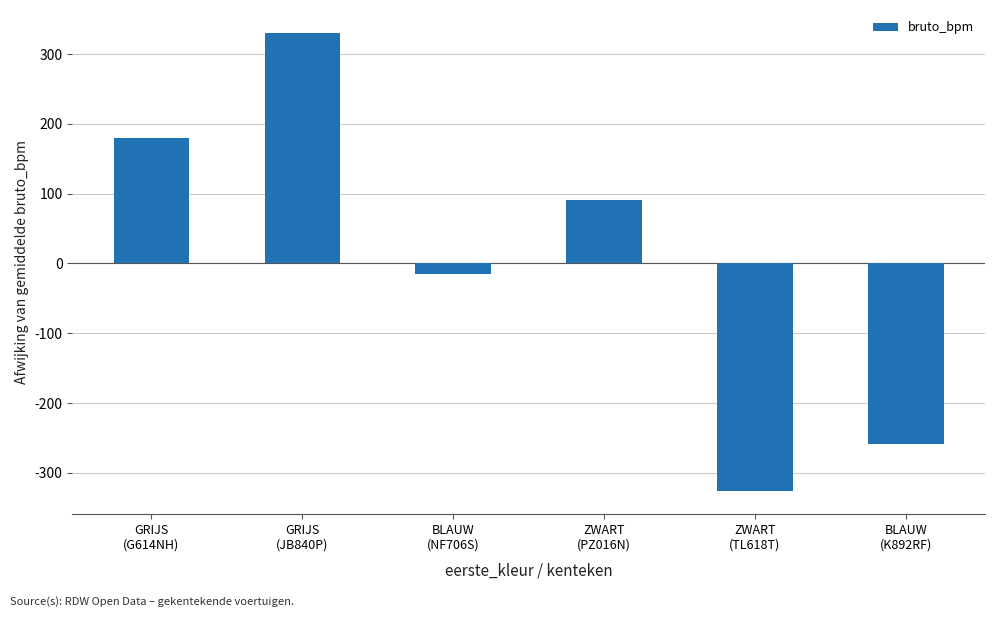

True or false: the data shows -477.8 at ZWART
(TL618T).

False